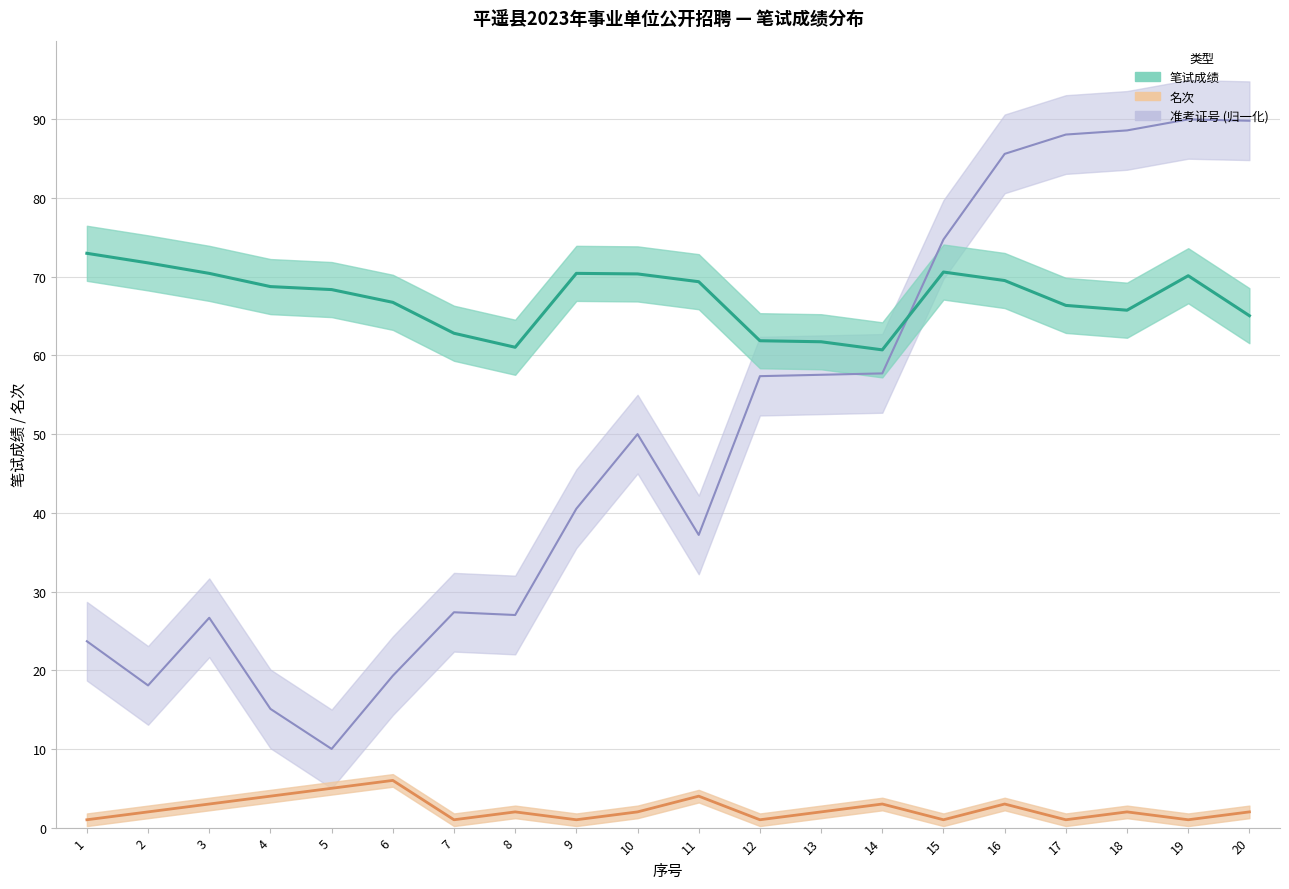

What is the greatest value displayed?

90.0